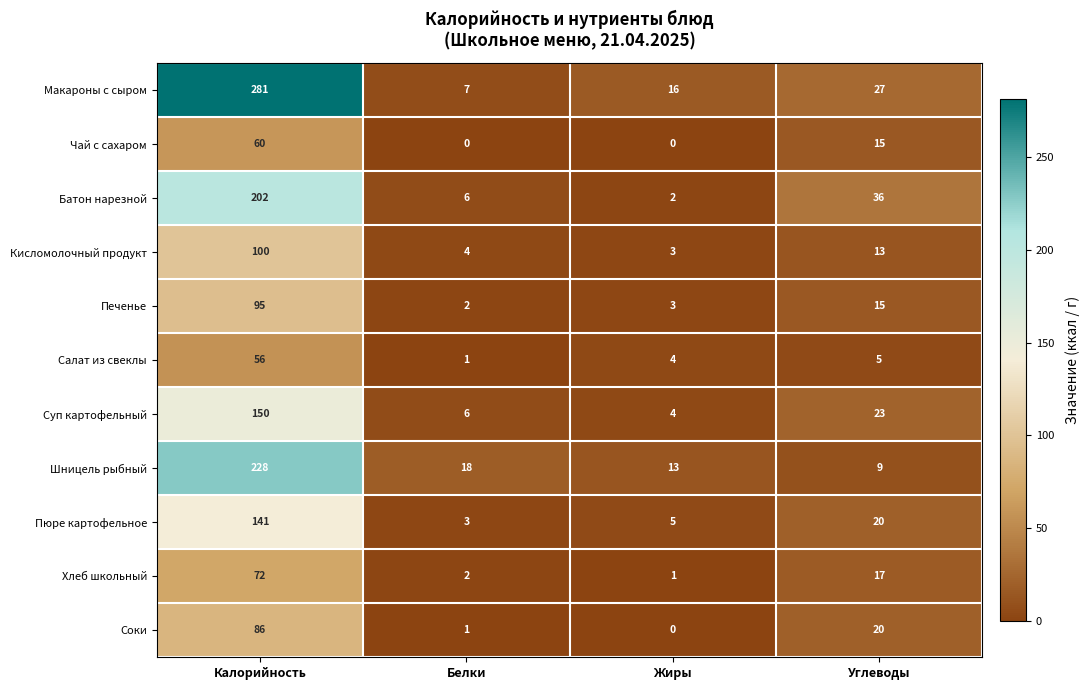

What is the spread (max minus min) of values at Углеводы?

31